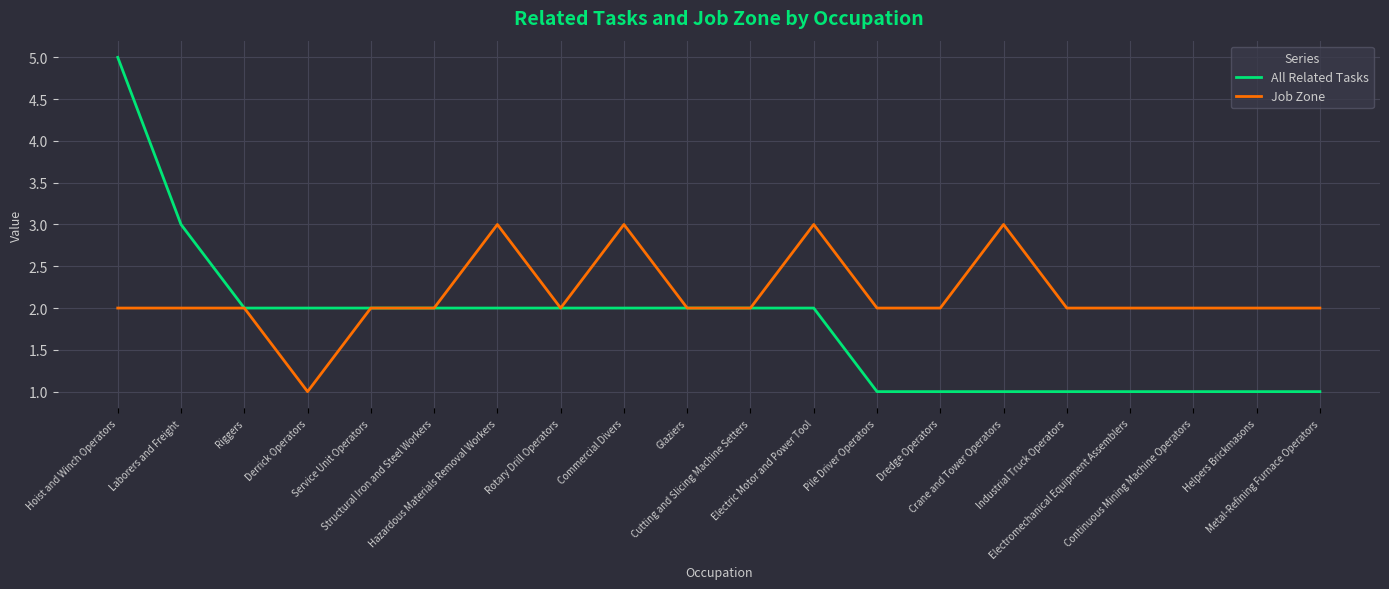

What is the total value across all series at Rotary Drill Operators?

4